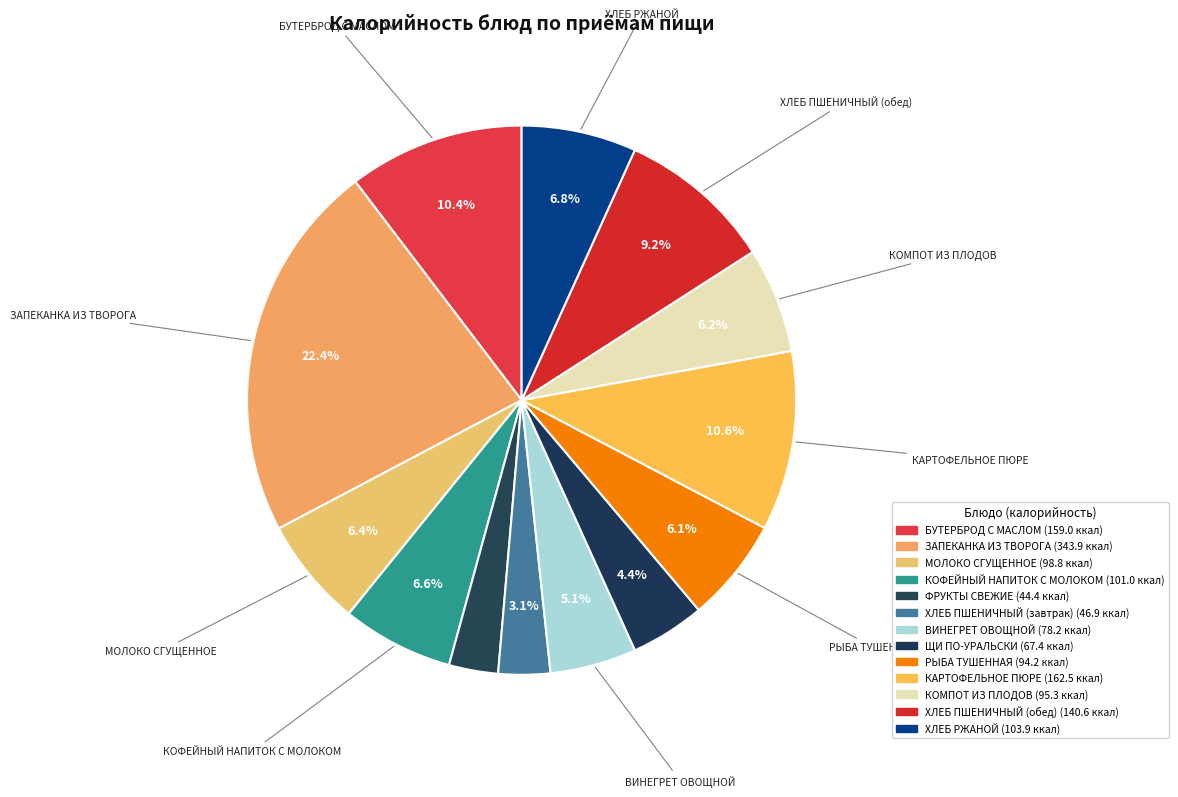

Count the number of slices in the pie.

13